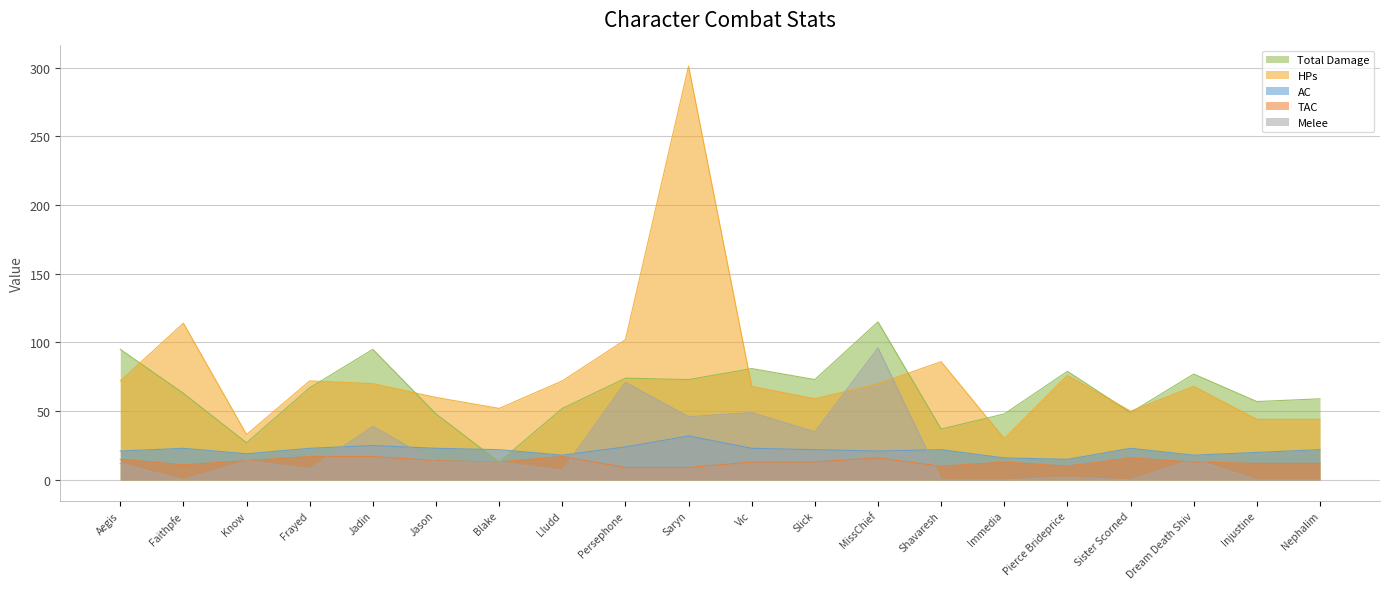

In AC, how many points are higher than both neighbors (excluding endpoints)?

5